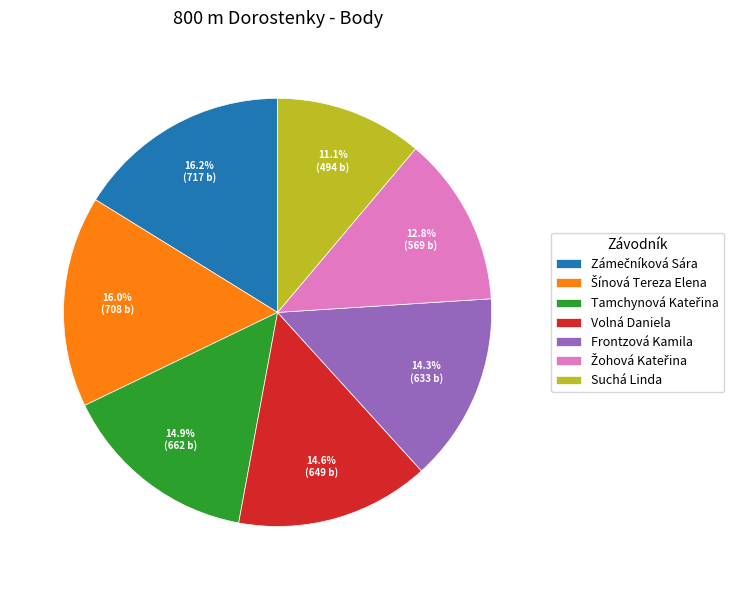

Approximately how many times larger is the value at Suchá Linda compared to Frontzová Kamila?

0.8